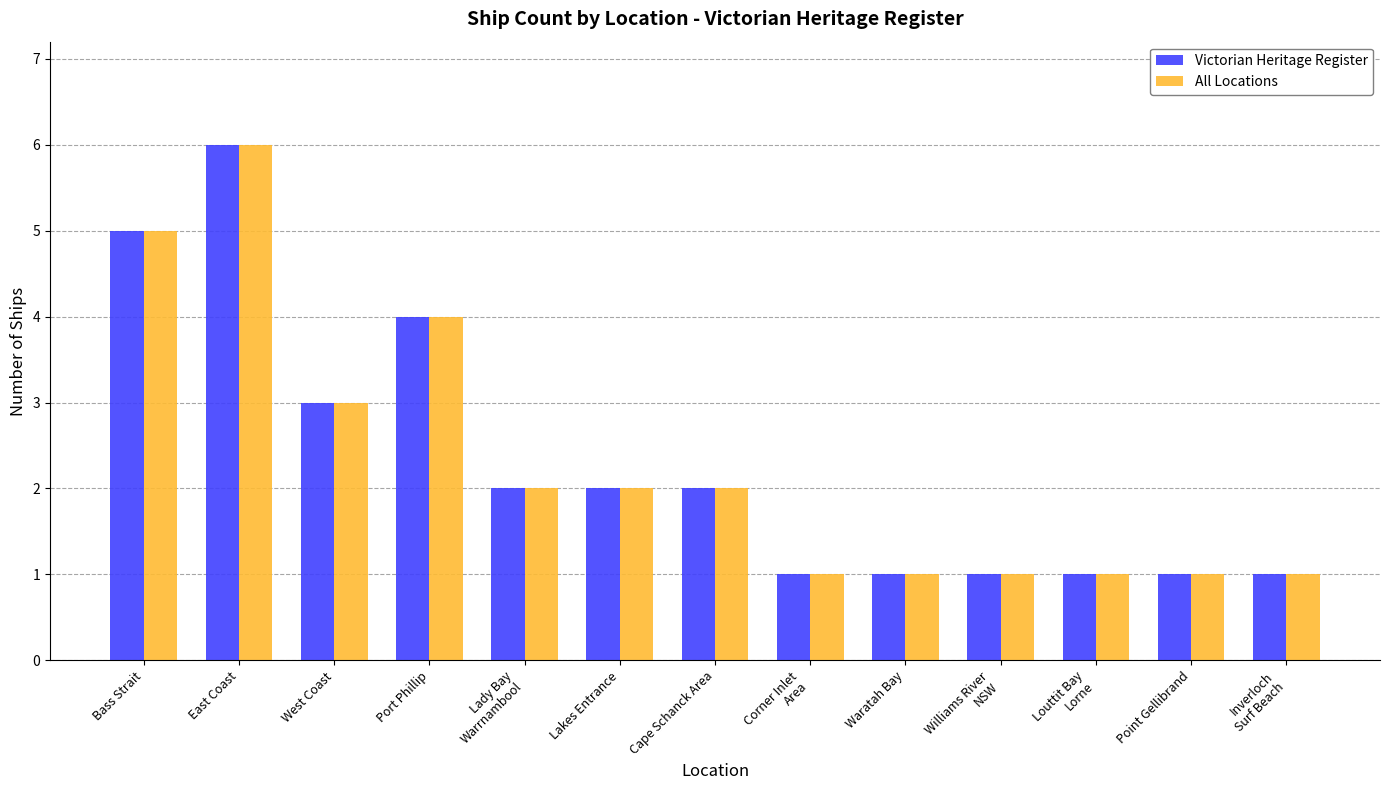

Is the value of Victorian Heritage Register at East Coast greater than the value of All Locations at Bass Strait?

Yes